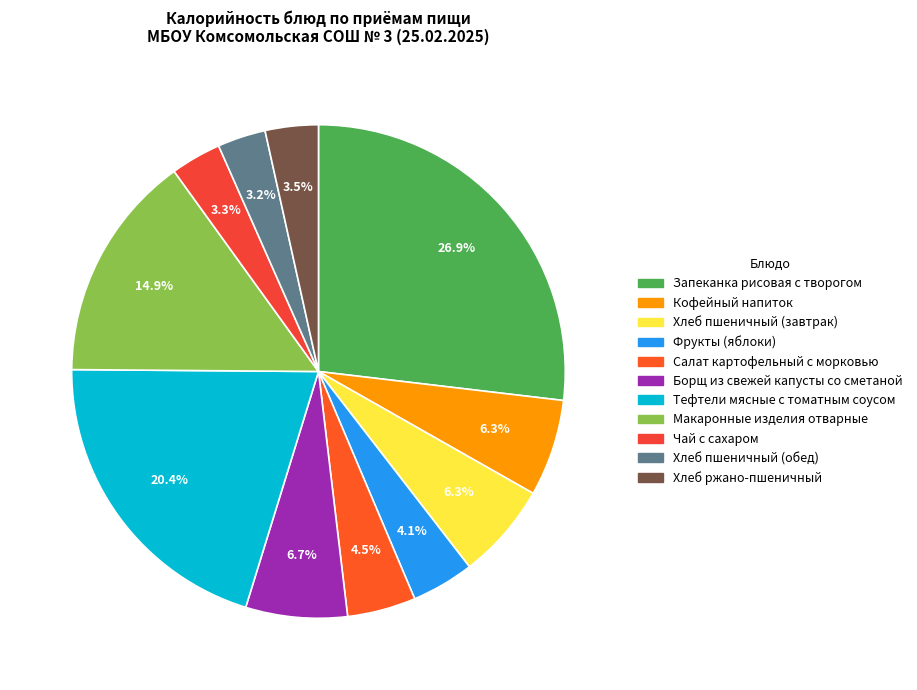

What is the largest slice in the pie chart?

Запеканка рисовая с творогом